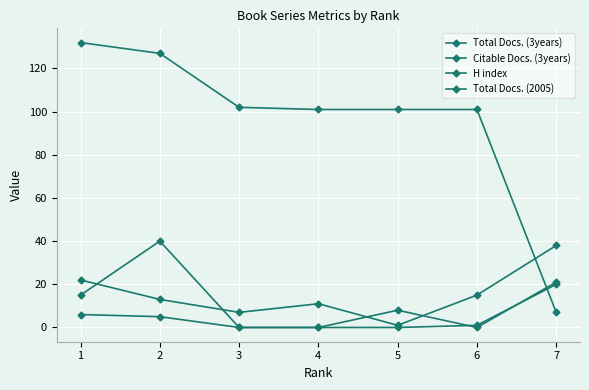

Which series has the largest range (max minus min)?

H index